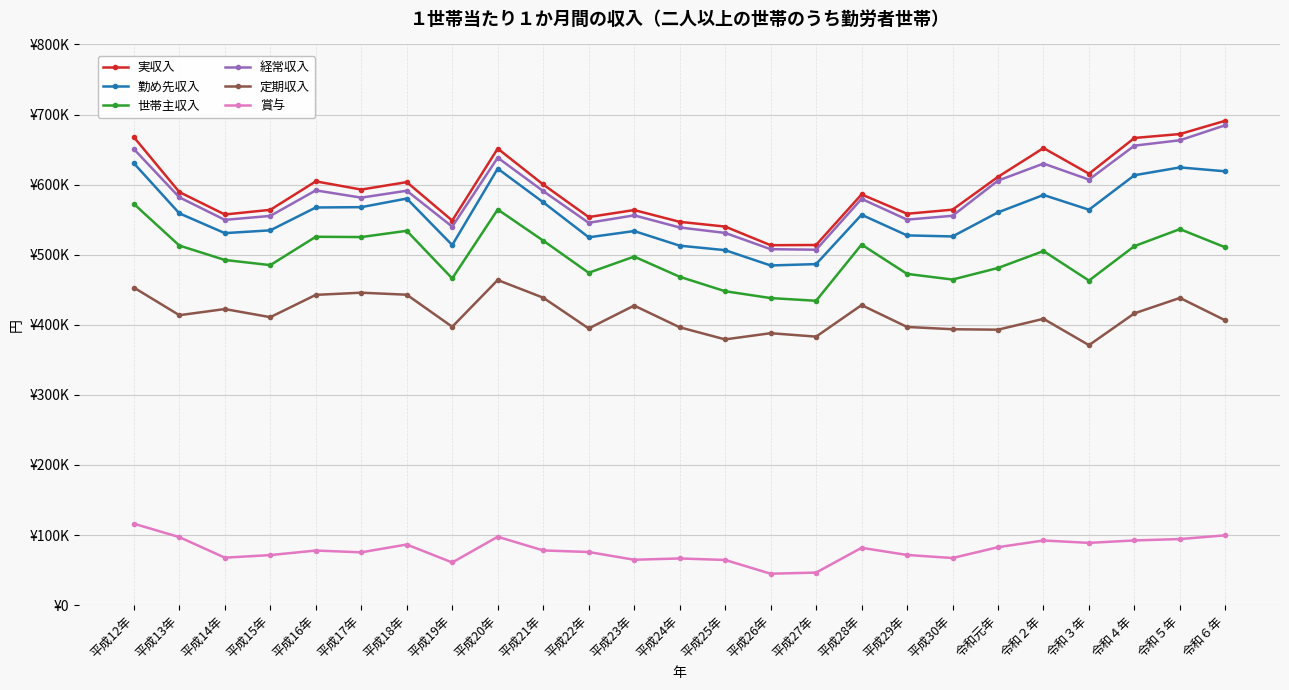

The value of 経常収入 at 平成12年 is 650729. True or false?

True